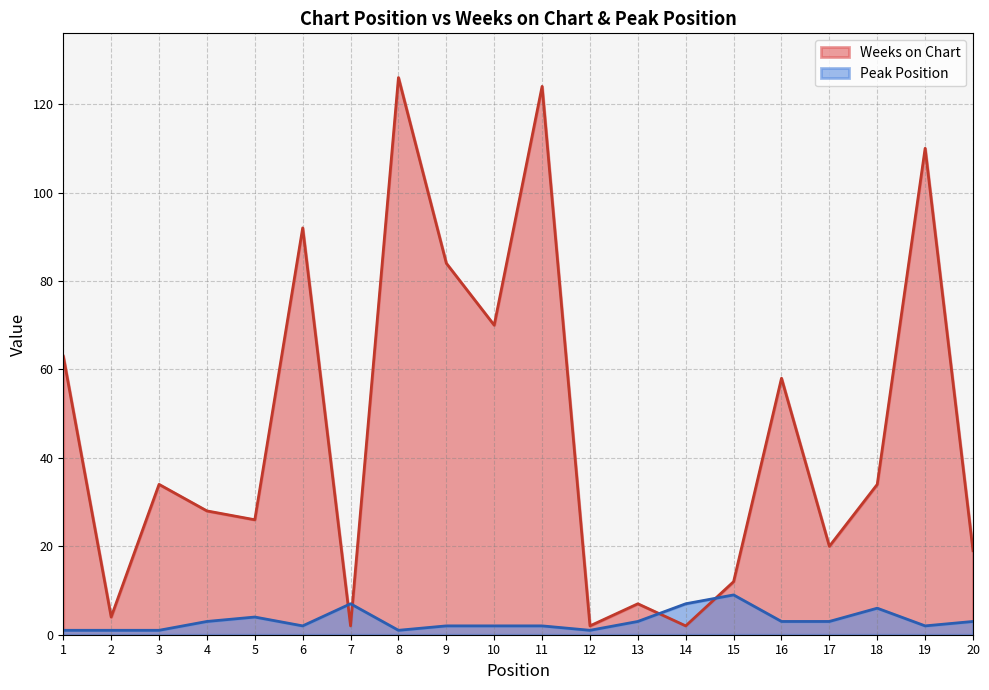

Is it true that Peak Position equals 2 at 9?

True